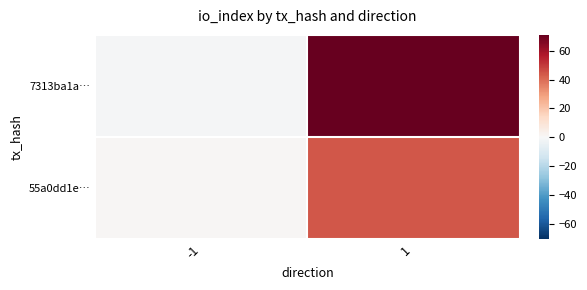

Reading left to right, extract all data points from this chart.

7313ba1a…: -1=-1	1=71
55a0dd1e…: -1=1	1=44